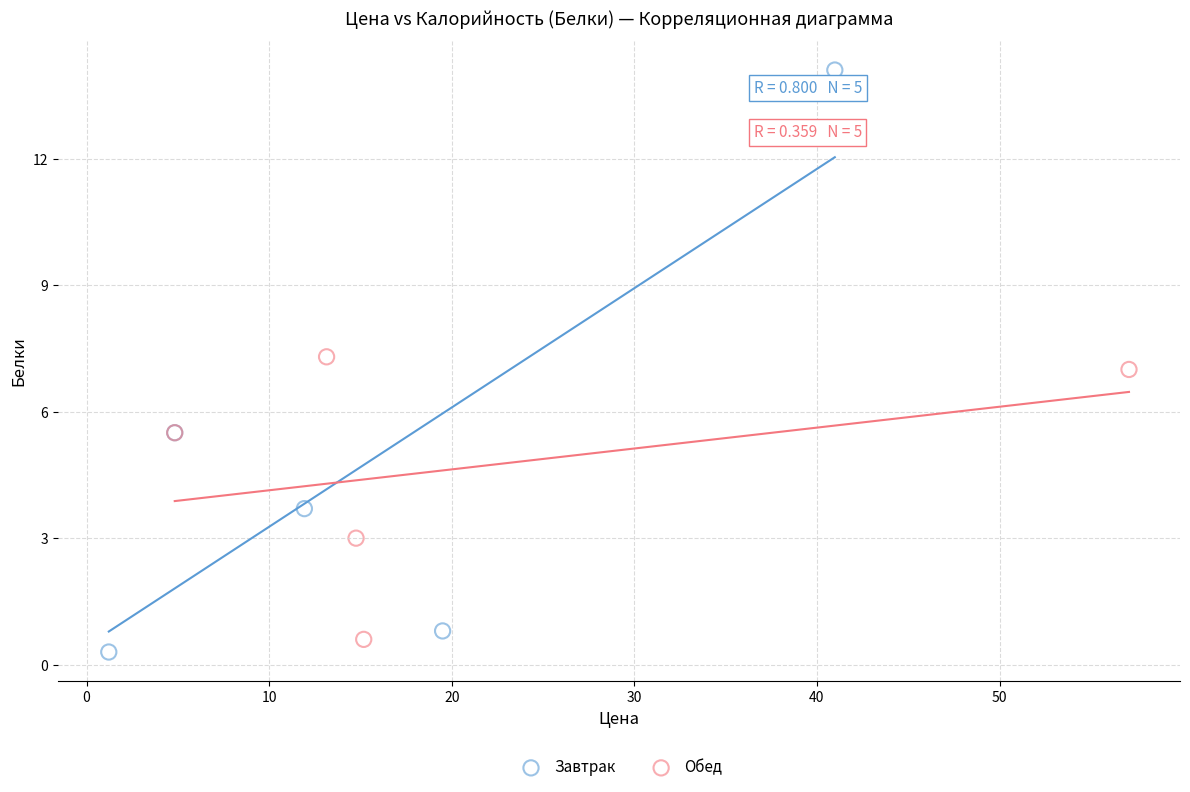

What are all the series names shown in the legend?

Завтрак, Обед